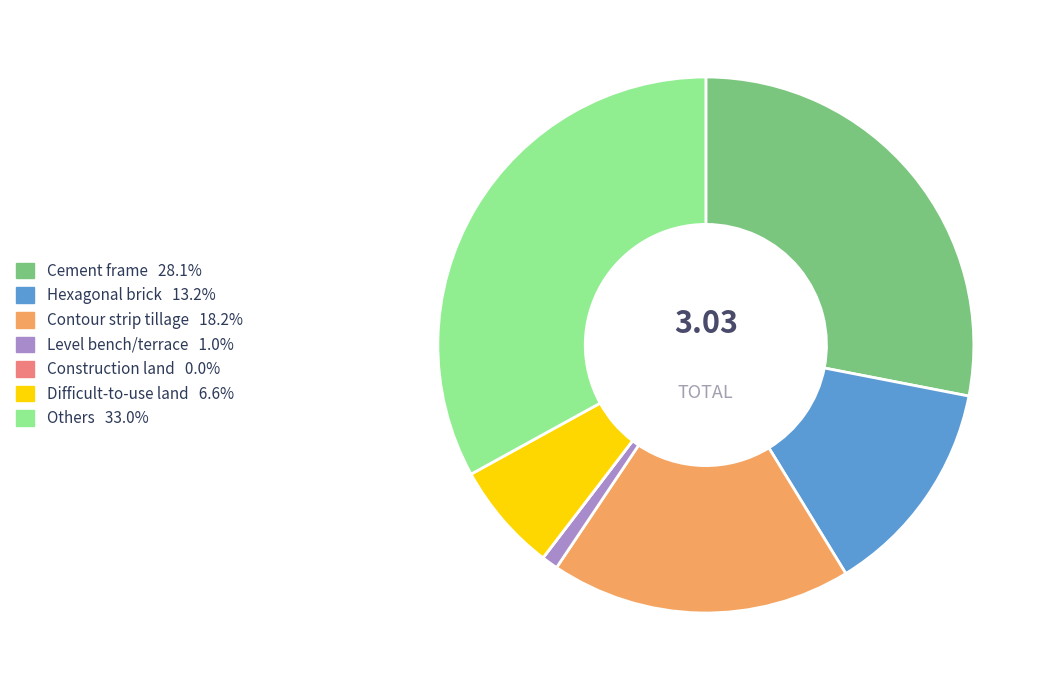

Combined, do Contour strip tillage and Level bench/terrace account for over 50%?

No